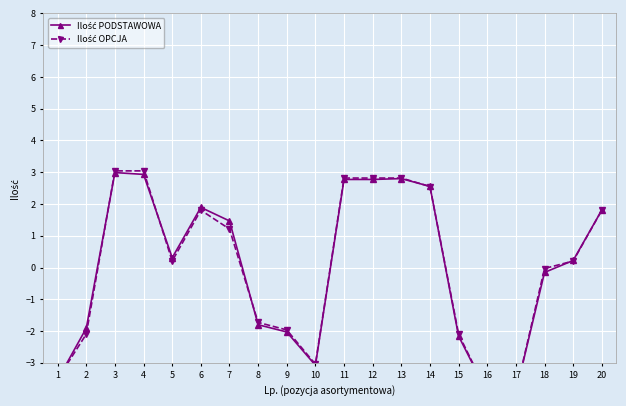

Which series has the largest total across all categories?

Ilość PODSTAWOWA